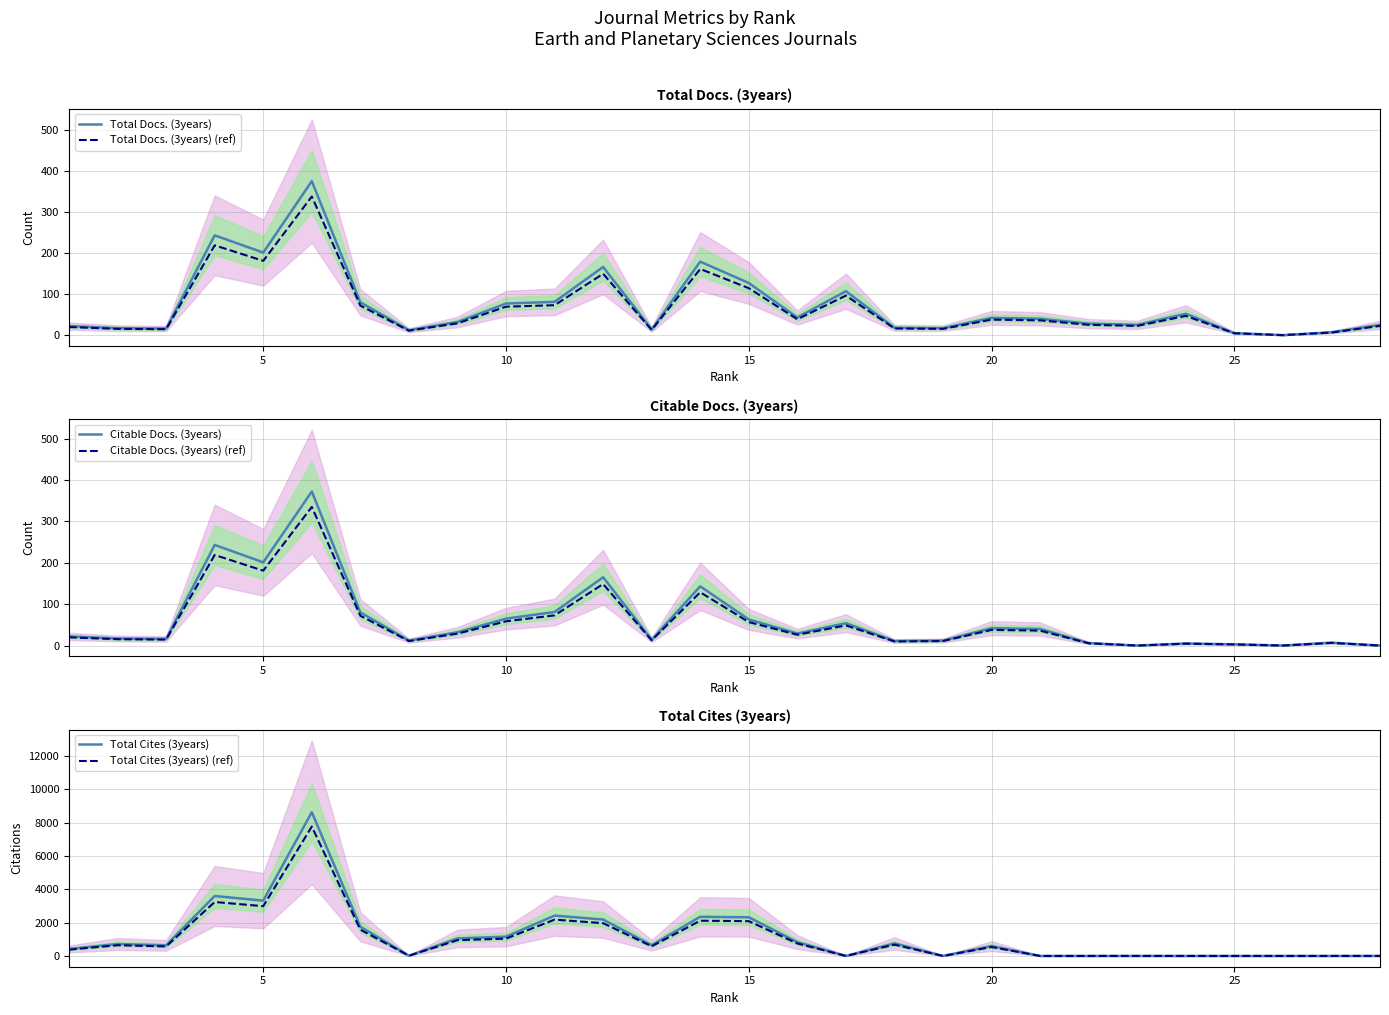

The Total Docs. (3years) series shows 5.0 at 25. True or false?

True